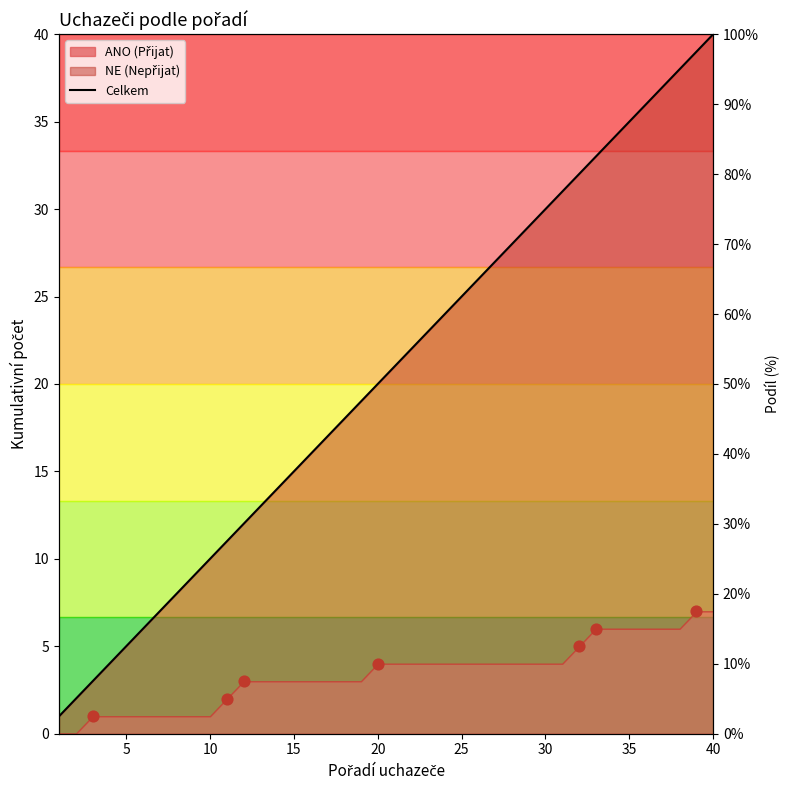

What is the change in value from 22 to 26?

+4